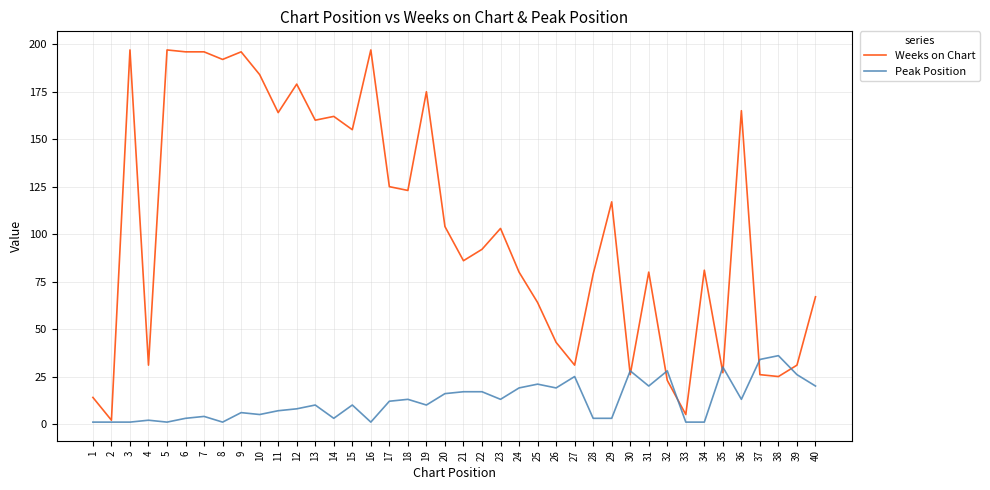

At 6, list the series in order from largest to smallest.

Weeks on Chart, Peak Position